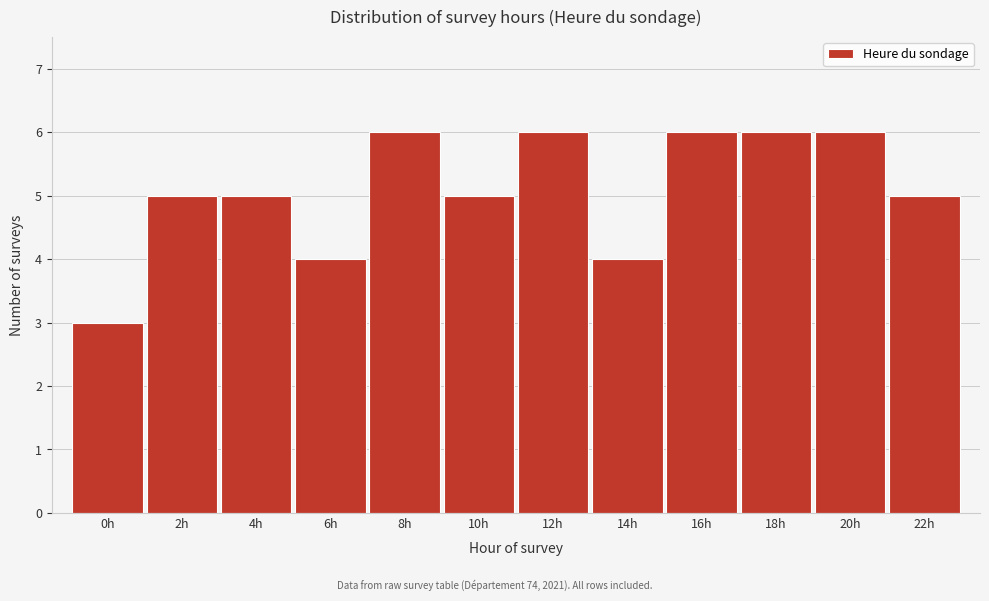

Reading right to left, list all the values displayed in this chart.

5	6	6	6	4	6	5	6	4	5	5	3